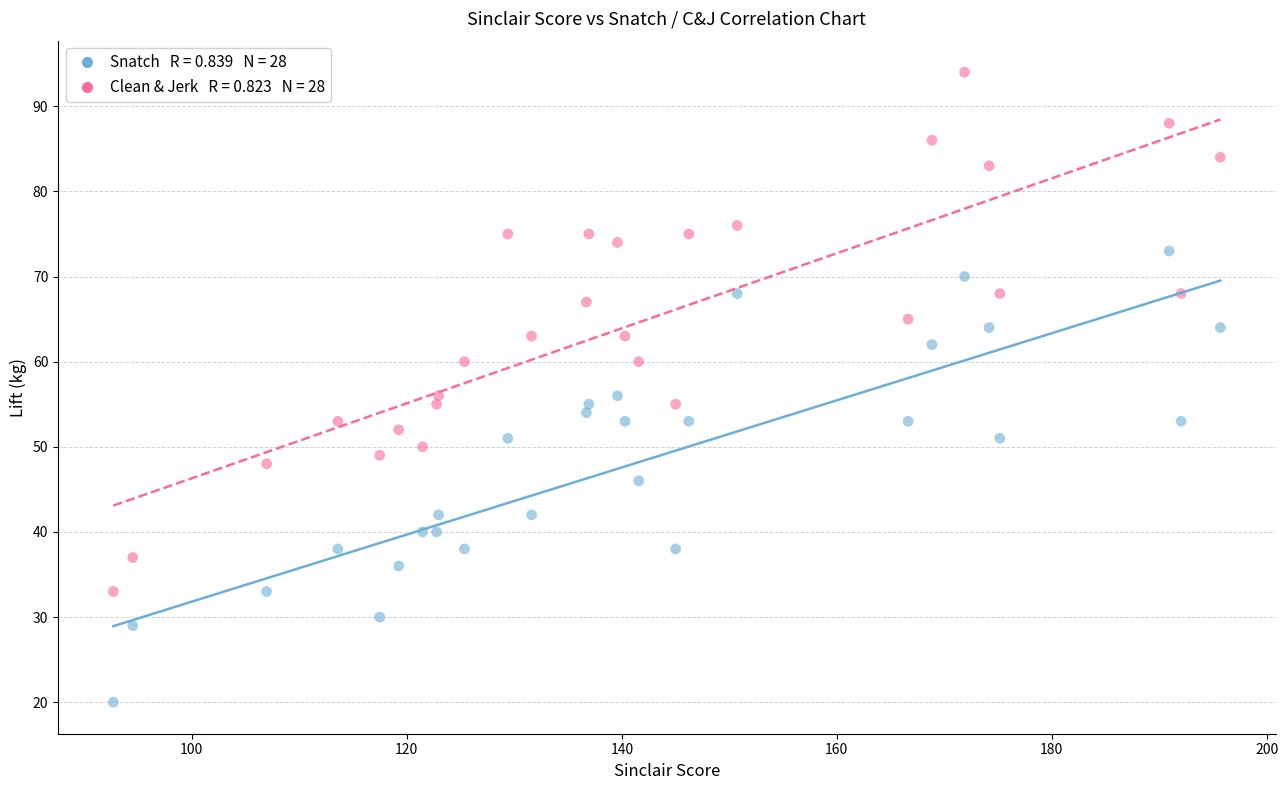

Across all data points, what is the range of Y values (max minus min)?

74